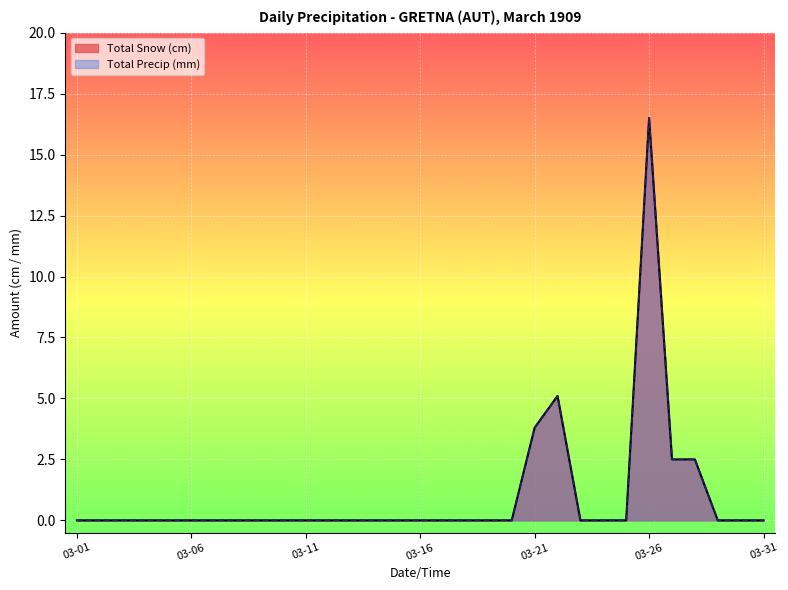

The Total Snow (cm) series shows -6.5 at 1909-03-03. True or false?

False